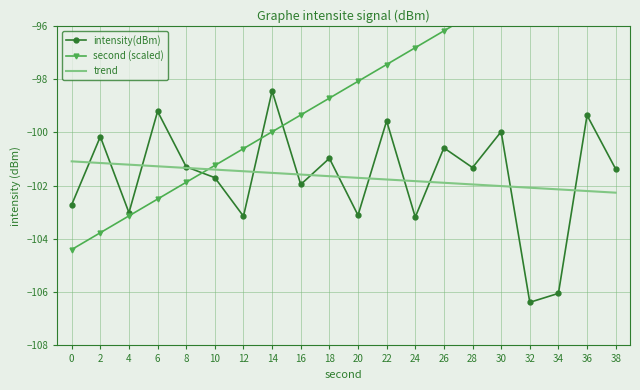

What is the value of the second (scaled) point at the 14th from the left?

-96.2